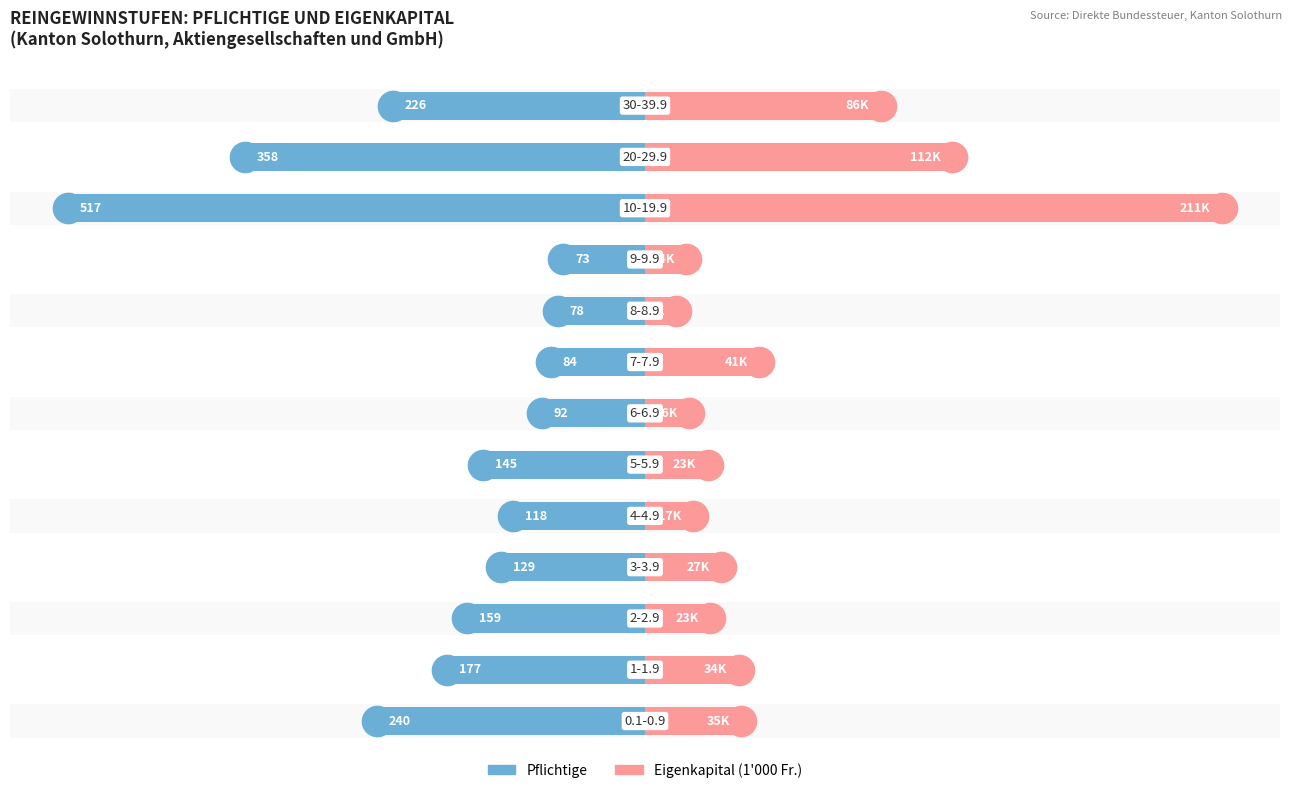

At 6, list the series in order from largest to smallest.

Eigenkapital, Pflichtige